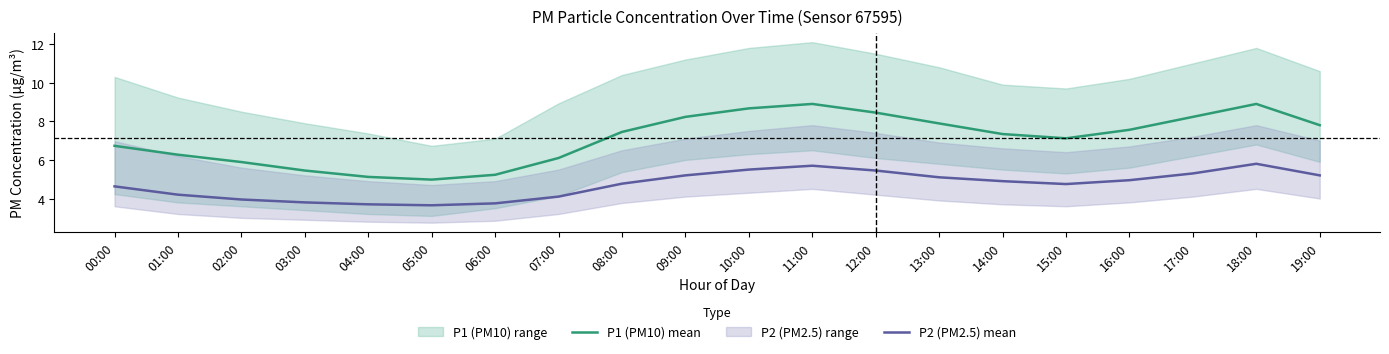

Is the value of P1 (PM10) mean at 03:00 greater than the value of P2 (PM2.5) mean at 06:00?

Yes